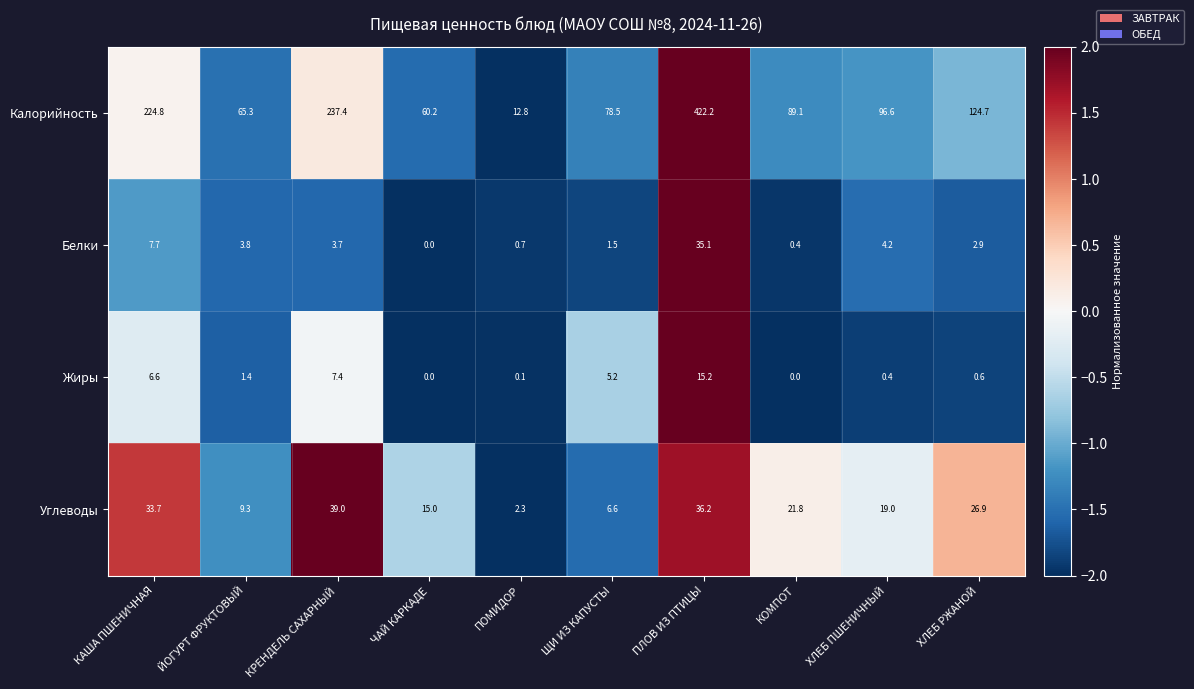

How many data points in Углеводы are less than 21?

5